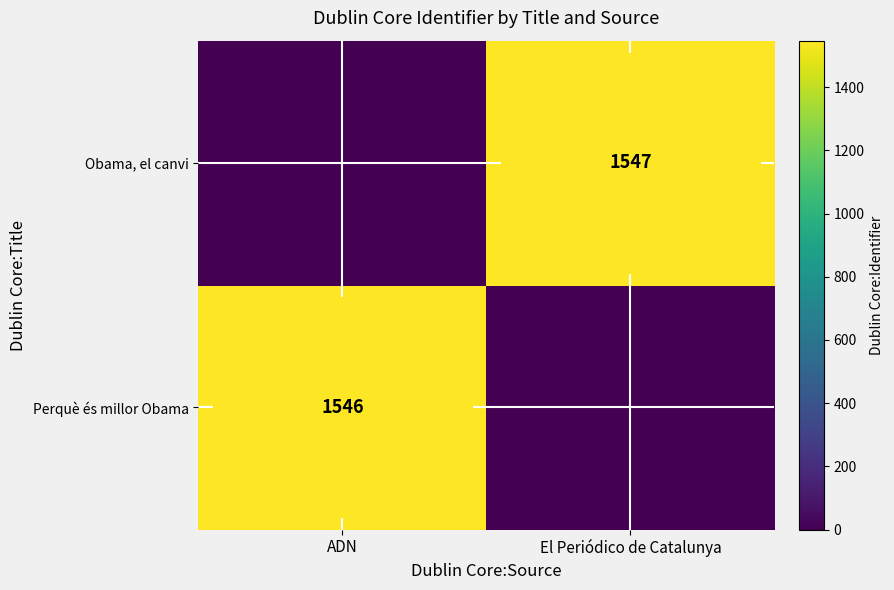

At which category does the chart reach its minimum across all series?

El Periódico de Catalunya